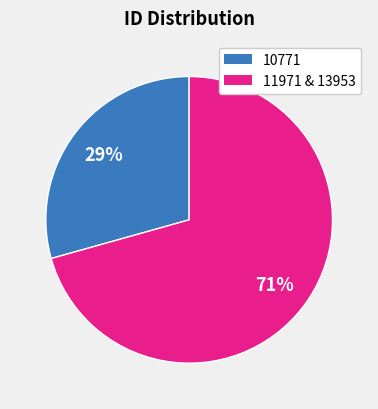

Does any single category account for the majority?

Yes